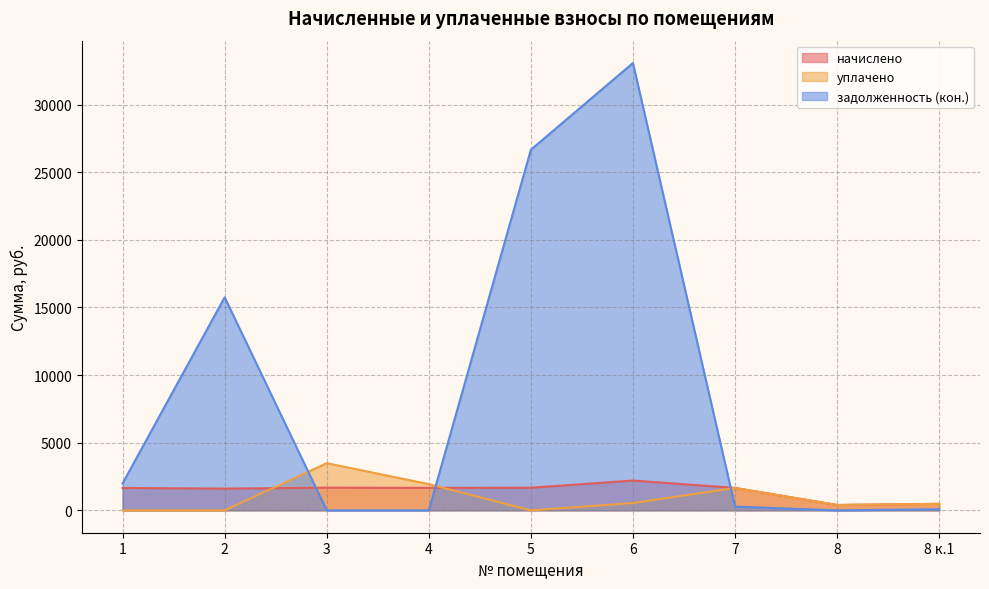

Is the value of начислено at 8 greater than the value of задолженность (кон.) at 8 к.1?

Yes